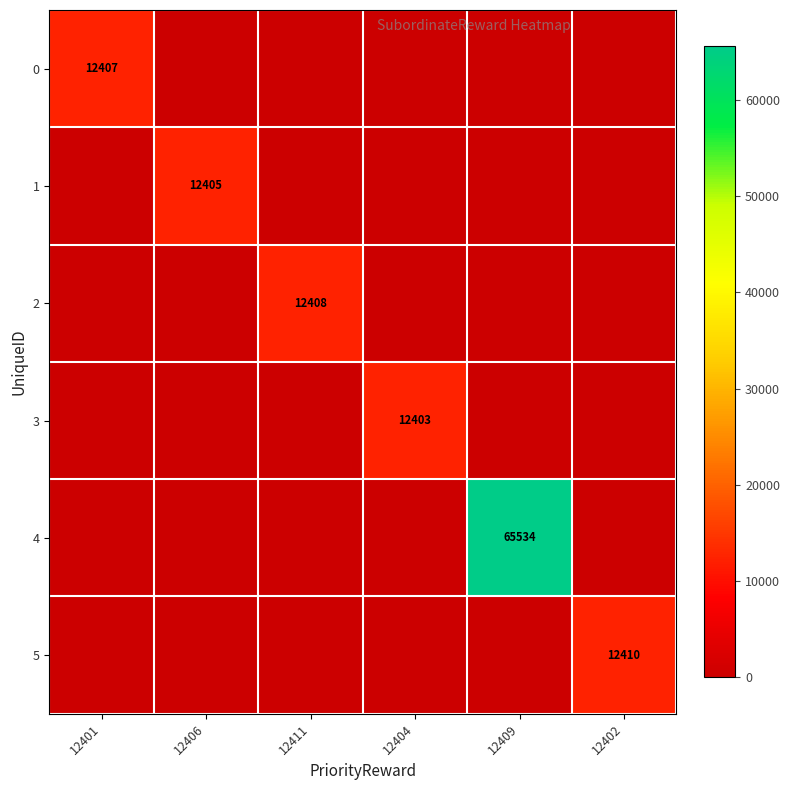

Is it true that 2 equals 12408 at 12411?

True